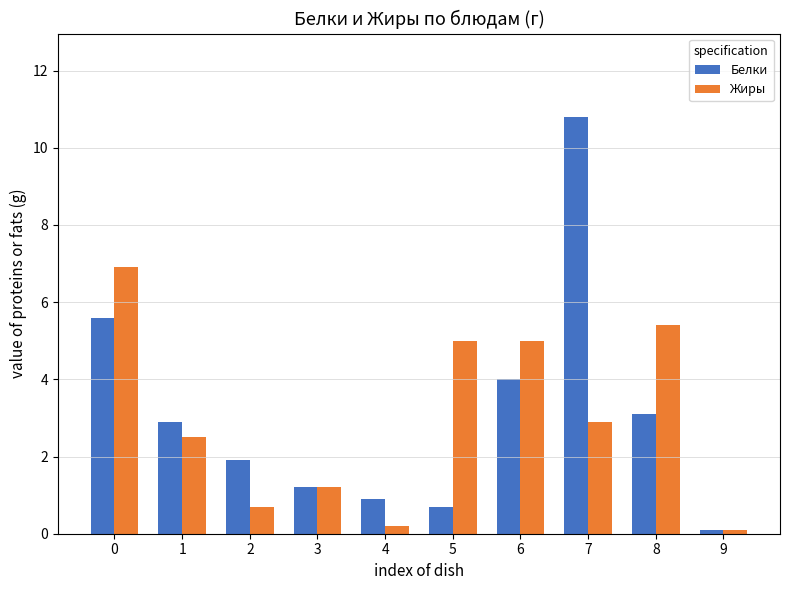

Does the chart contain stacked bars?

No